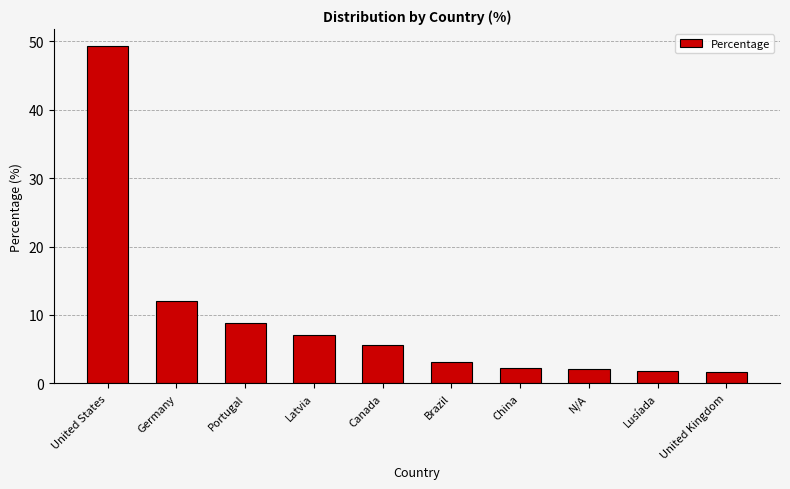

What position from the left is Germany?

2